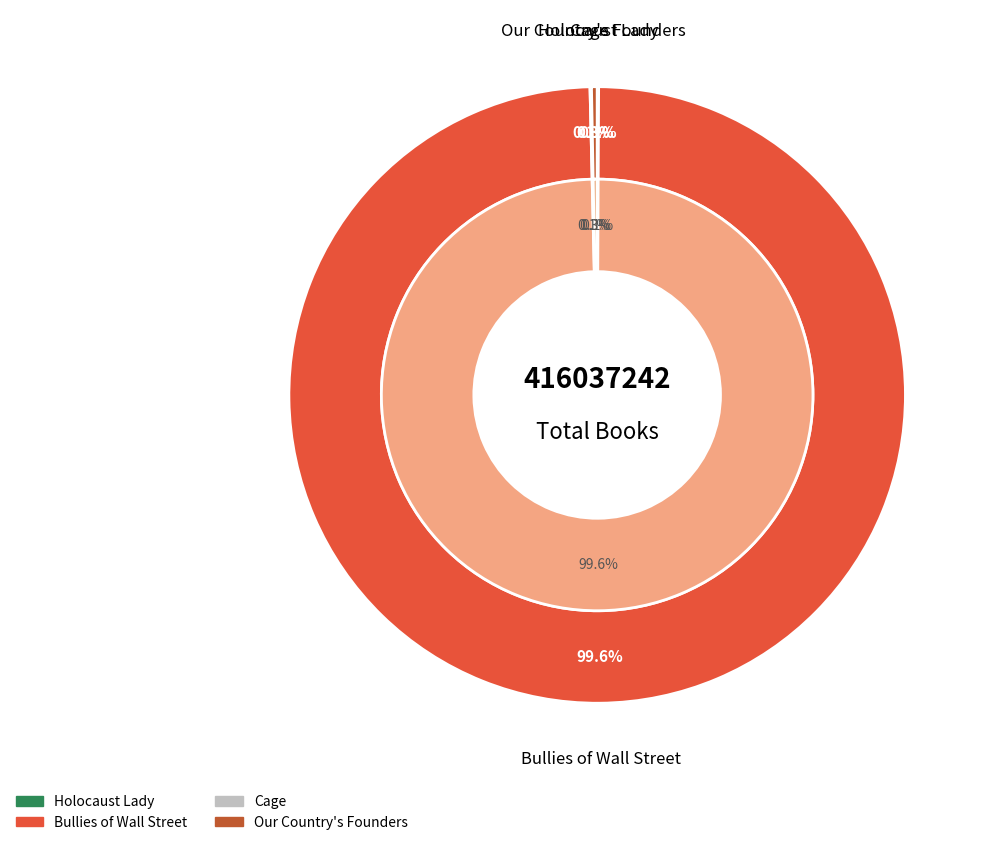

To the nearest percent, what is the difference between the largest and smallest slice percentages?

99%